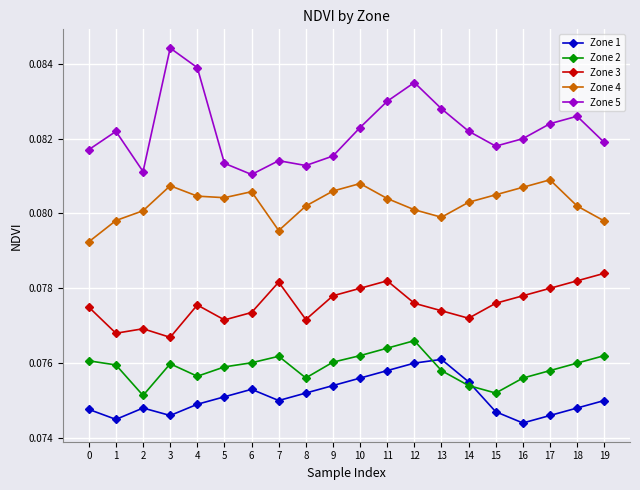

Which series changed the most between 3 and 15?

Zone 5